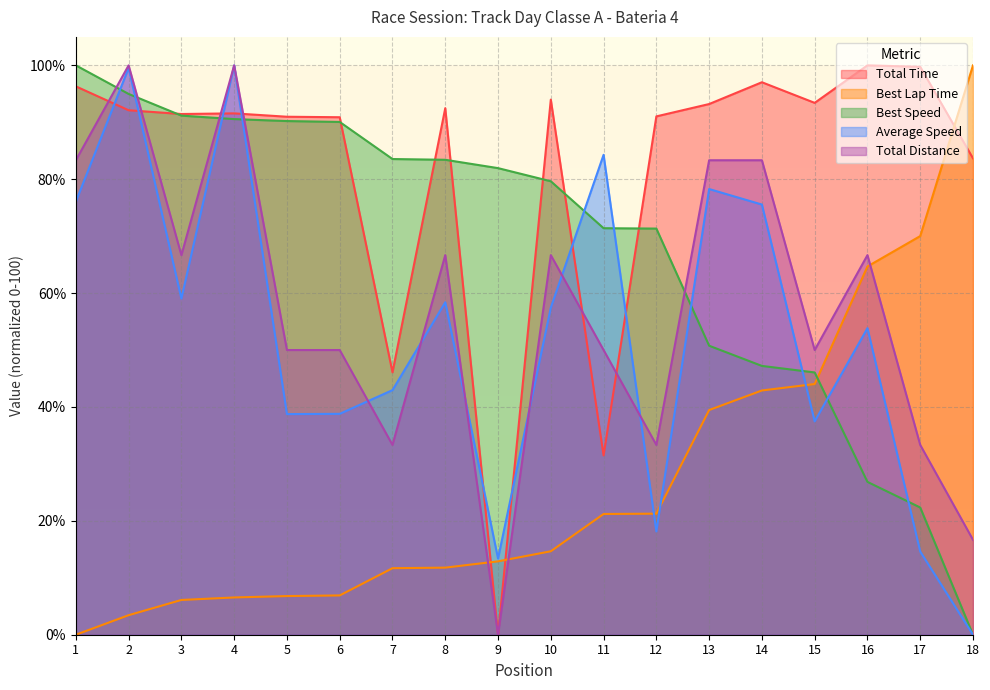

Where do Total Time and Total Distance first cross each other?

1 and 2